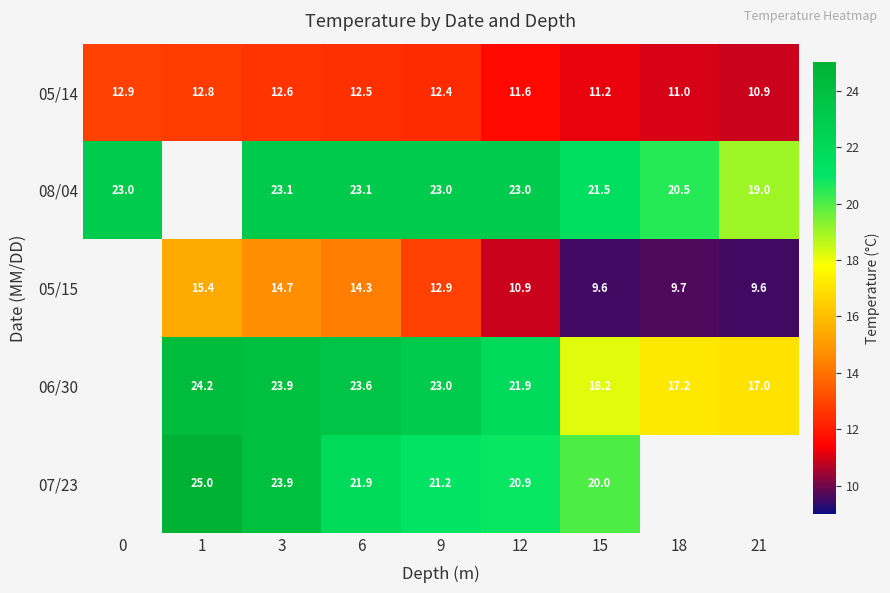

Is it true that 05/15 equals 22.8 at 9?

False